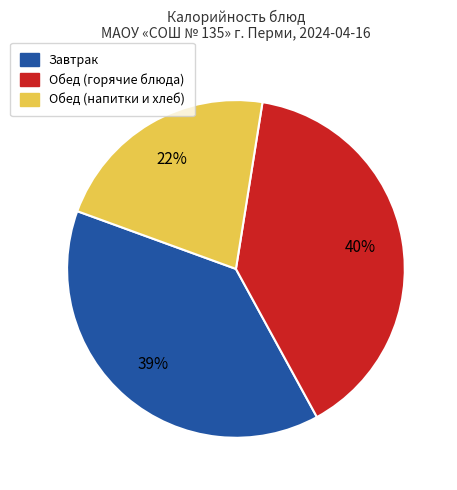

Is there any slice that represents more than half of the pie?

No